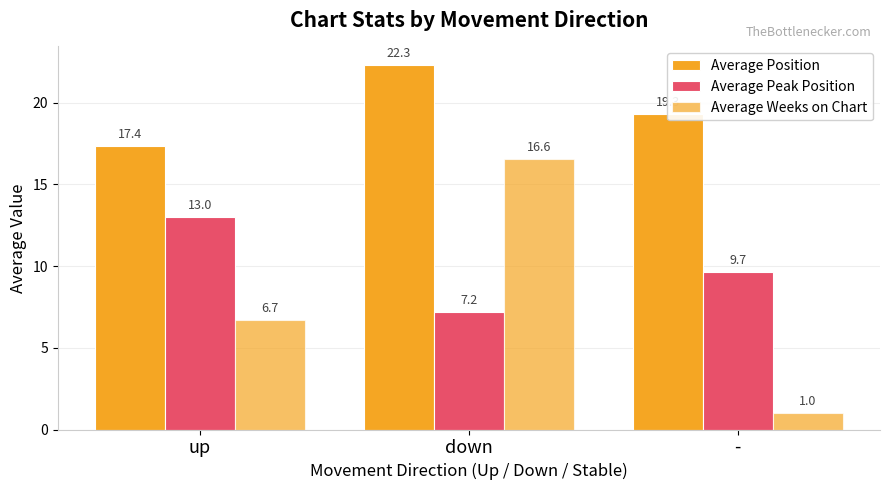

Where does the Average Position series first go above 19?

down